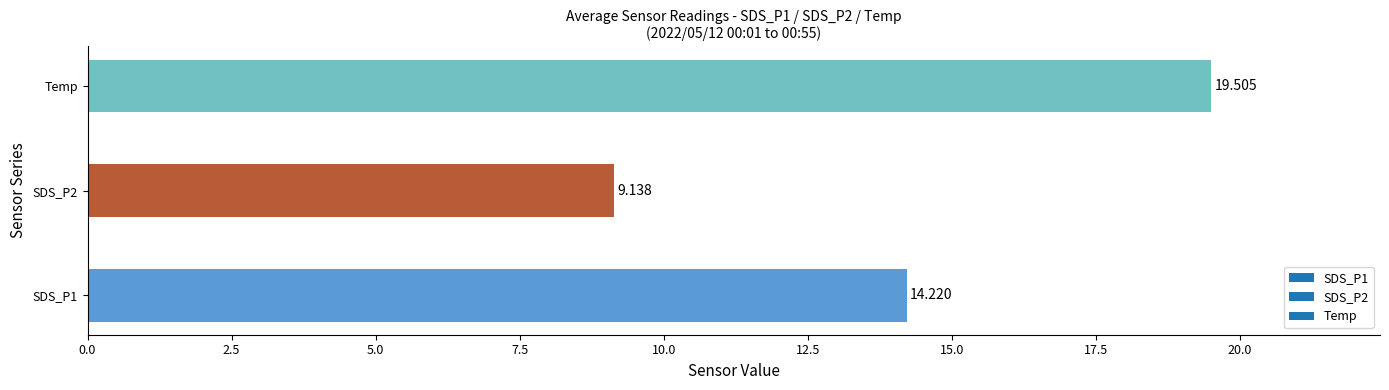

Between Temp and SDS_P2, which is larger?

Temp